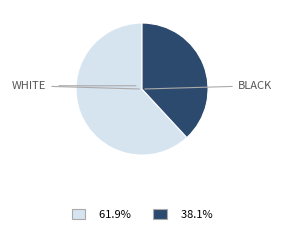

Is there any slice that represents more than half of the pie?

Yes